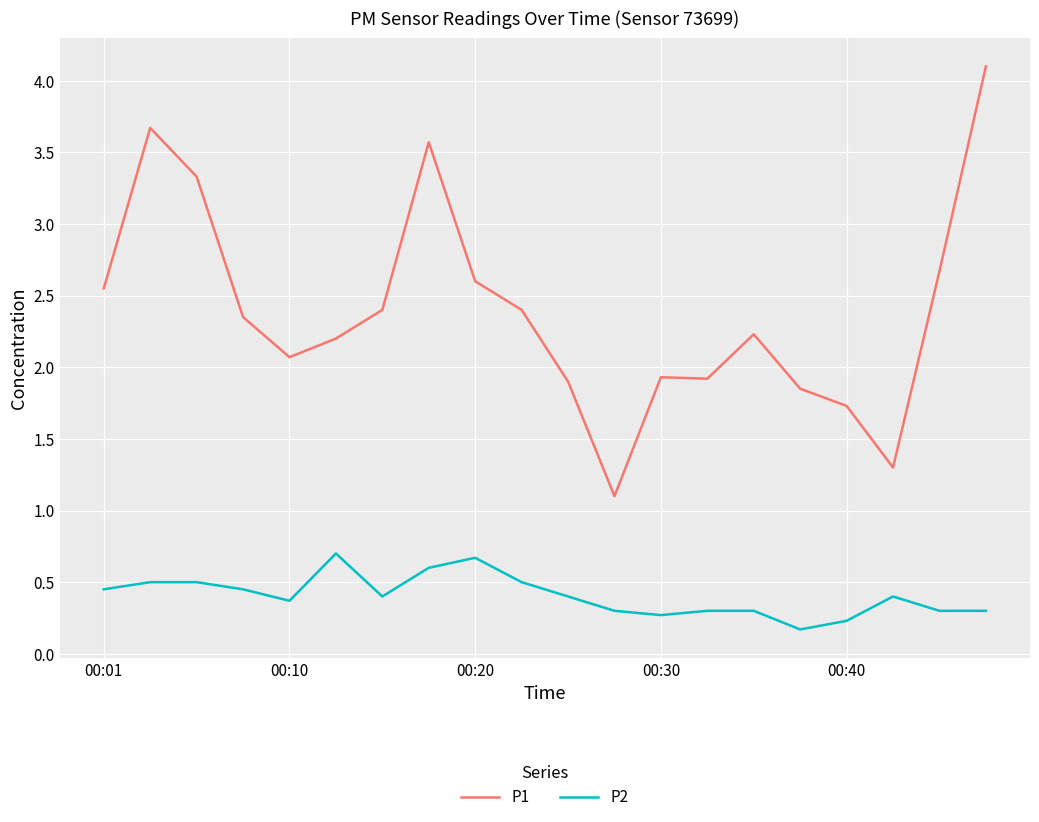

Does the chart display data point markers on the line(s)?

No